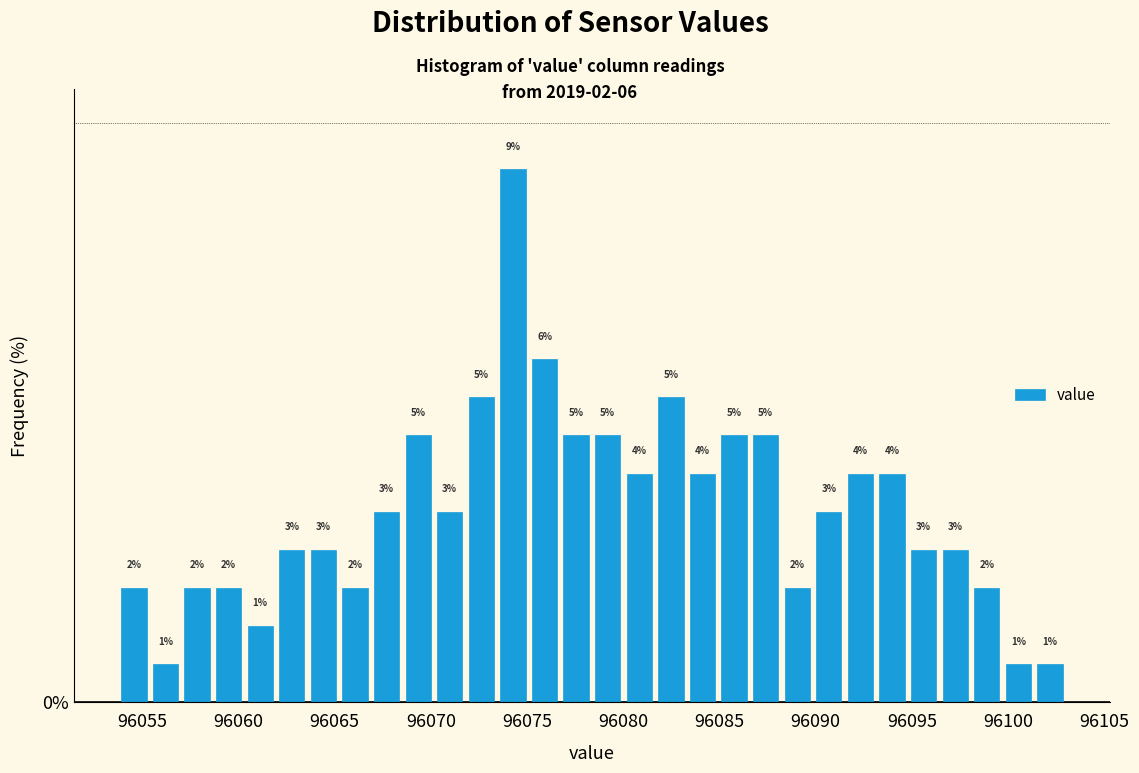

Read against the x-axis, roughly where is the centre of the tallest bar?

96074.5